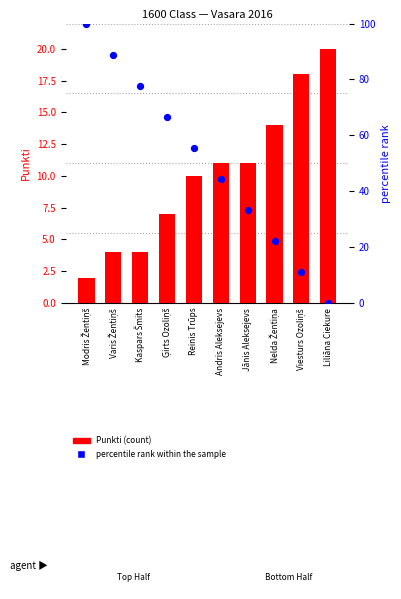

Which series has the widest spread of Y values?

percentile rank within the sample